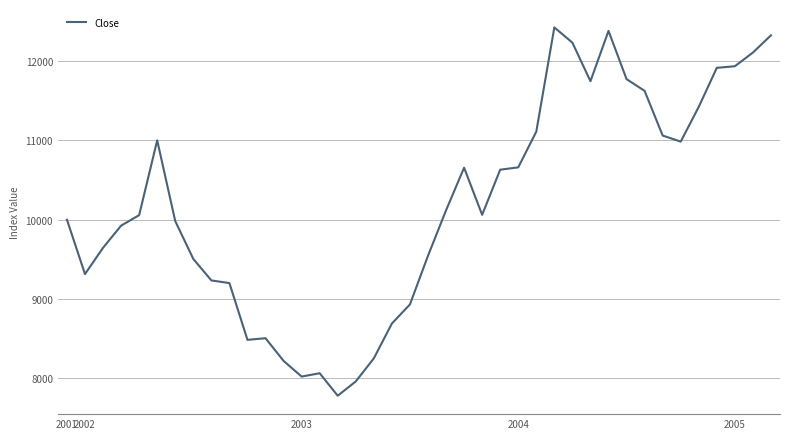

Does the chart have visible grid lines?

Yes